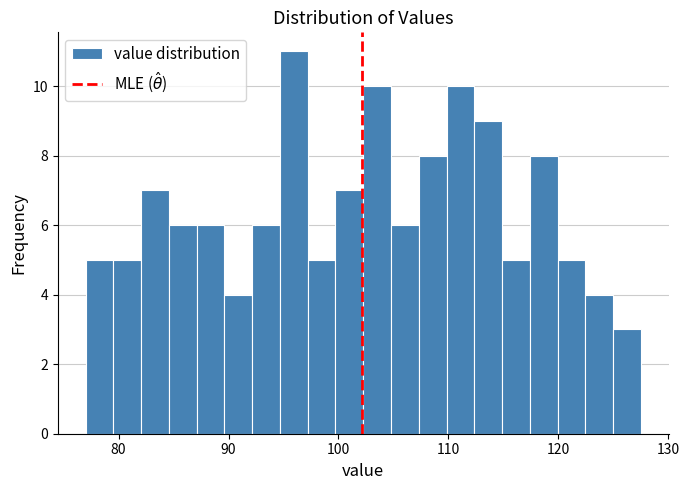

Around what value on the x-axis is the tallest bar? Give the approximate position of its centre, as read against the axis.

96